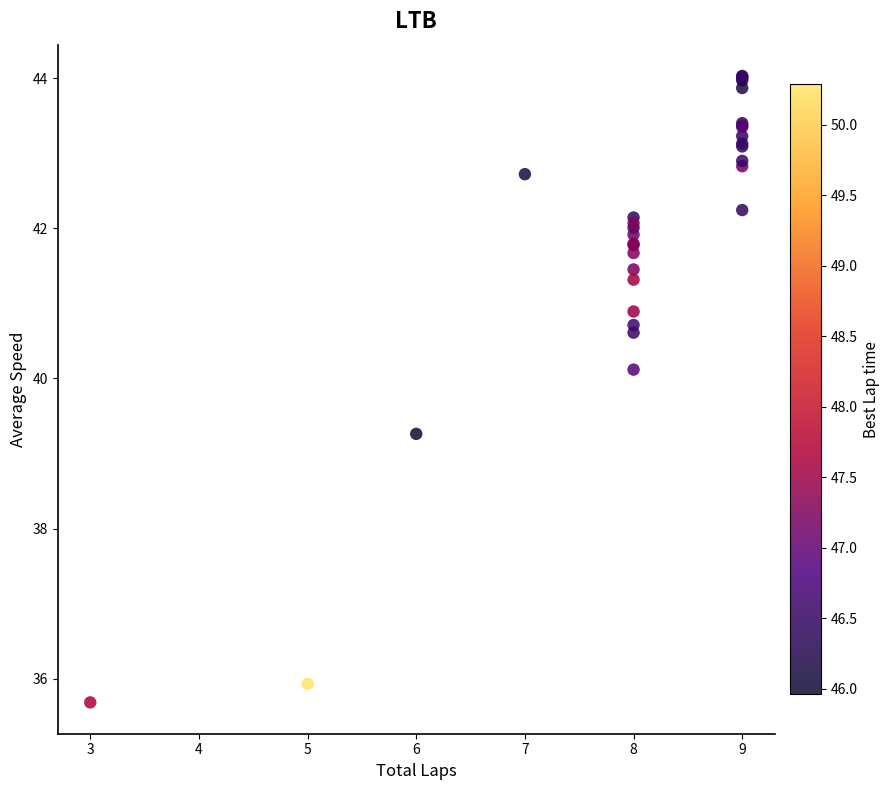

What Y value in the scatter plot is closest to 39?

39.3